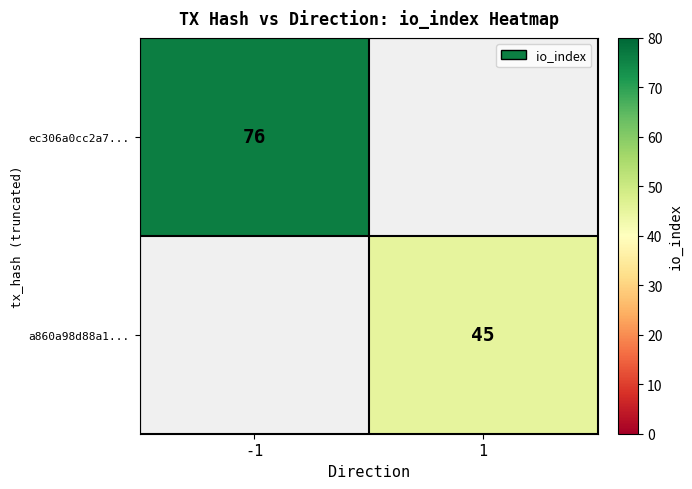

True or false: ec306a0cc2a7... has a value of 36 at -1.

False